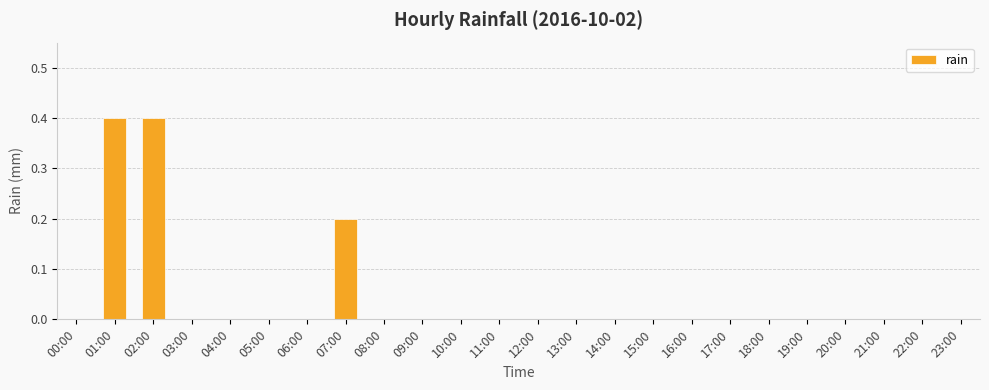

What is the sum of all values?

1.0